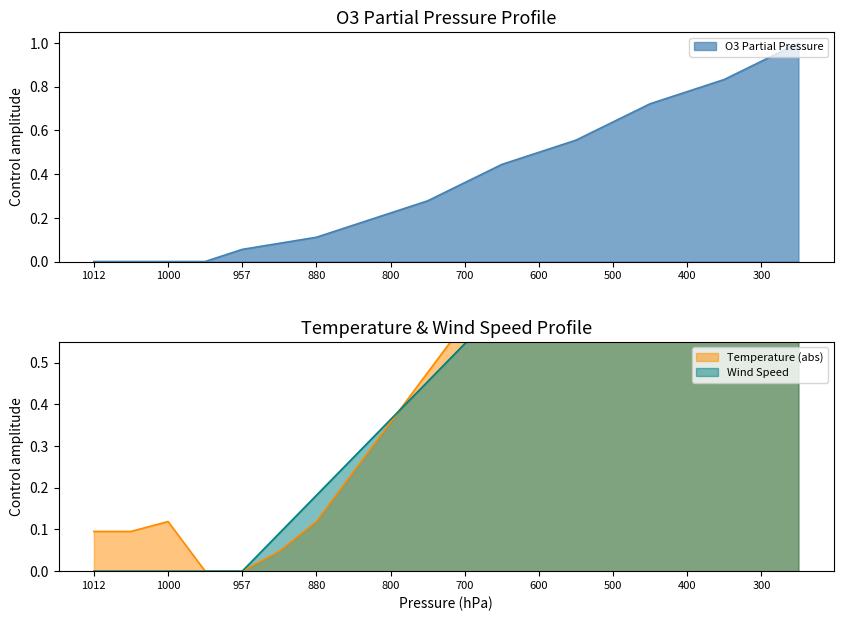

What is the maximum value for O3 Partial Pressure?

1.0